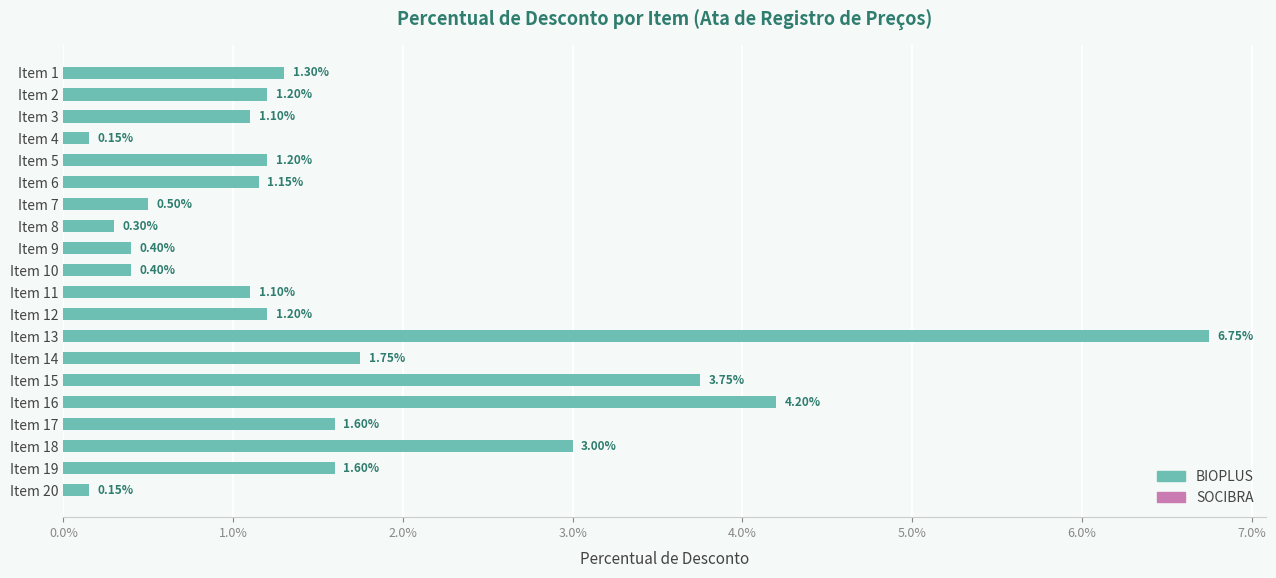

How many bars are there in total?

20